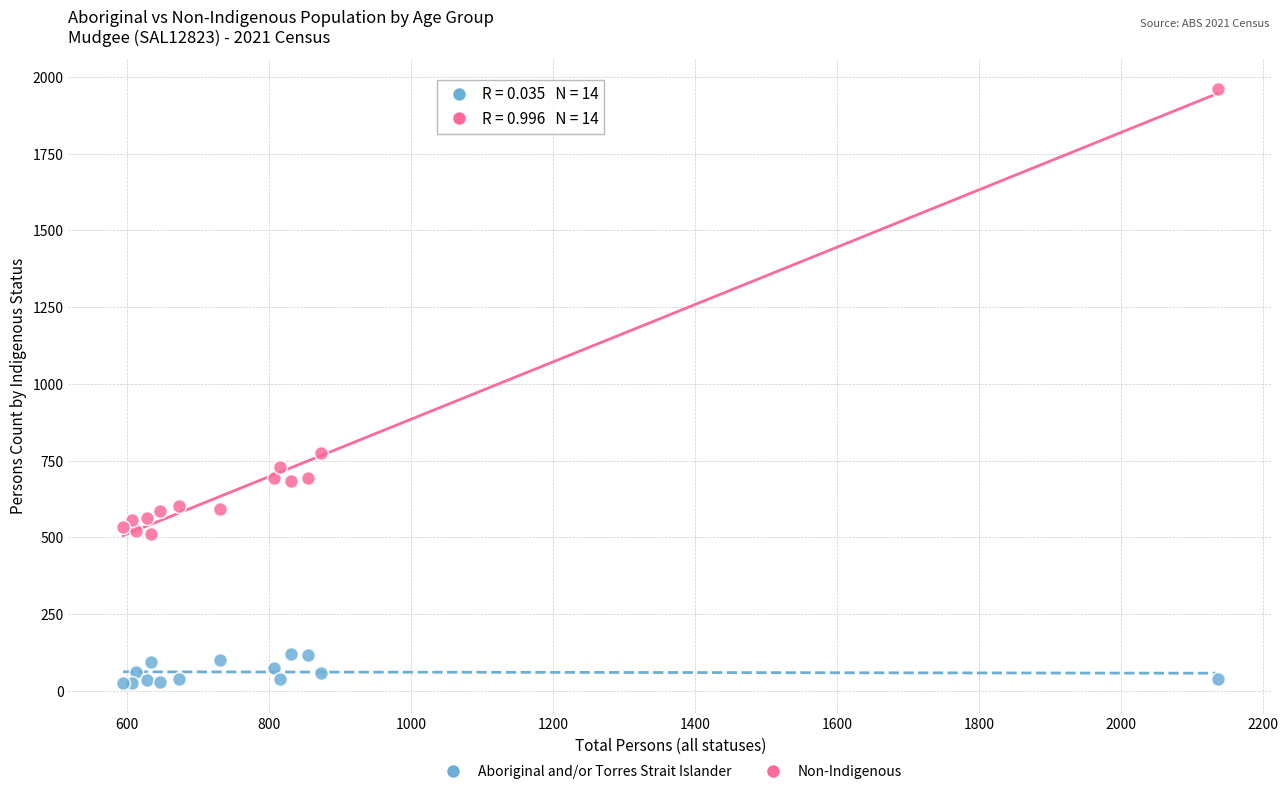

Which series reaches the minimum Y coordinate?

Aboriginal and/or Torres Strait Islander